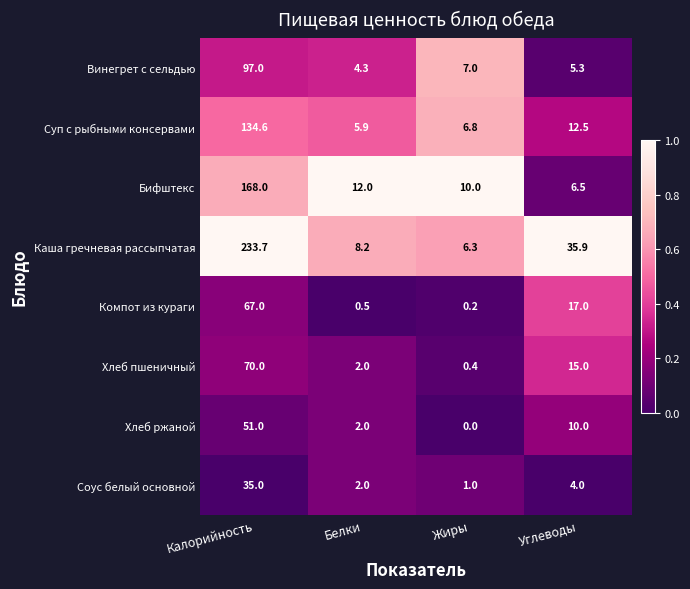

List the series in order of their peak value, lowest first.

Соус белый основной, Хлеб ржаной, Компот из кураги, Хлеб пшеничный, Винегрет с сельдью, Суп с рыбными консервами, Бифштекс, Каша гречневая рассыпчатая